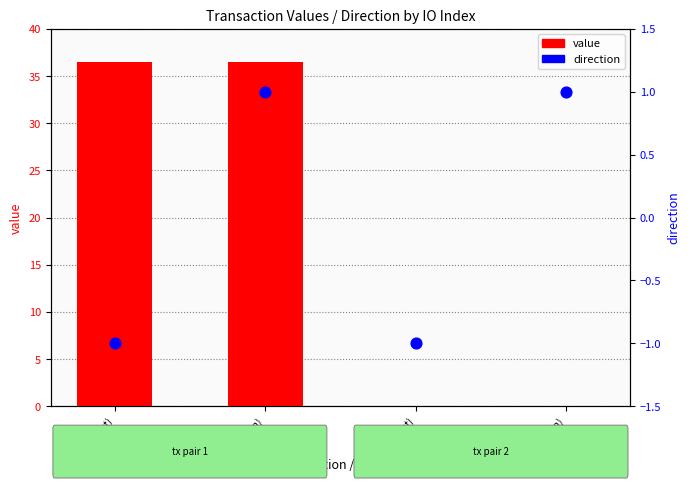

Is the value of direction at tx2 (out) greater than the value of value at tx1 (out)?

No